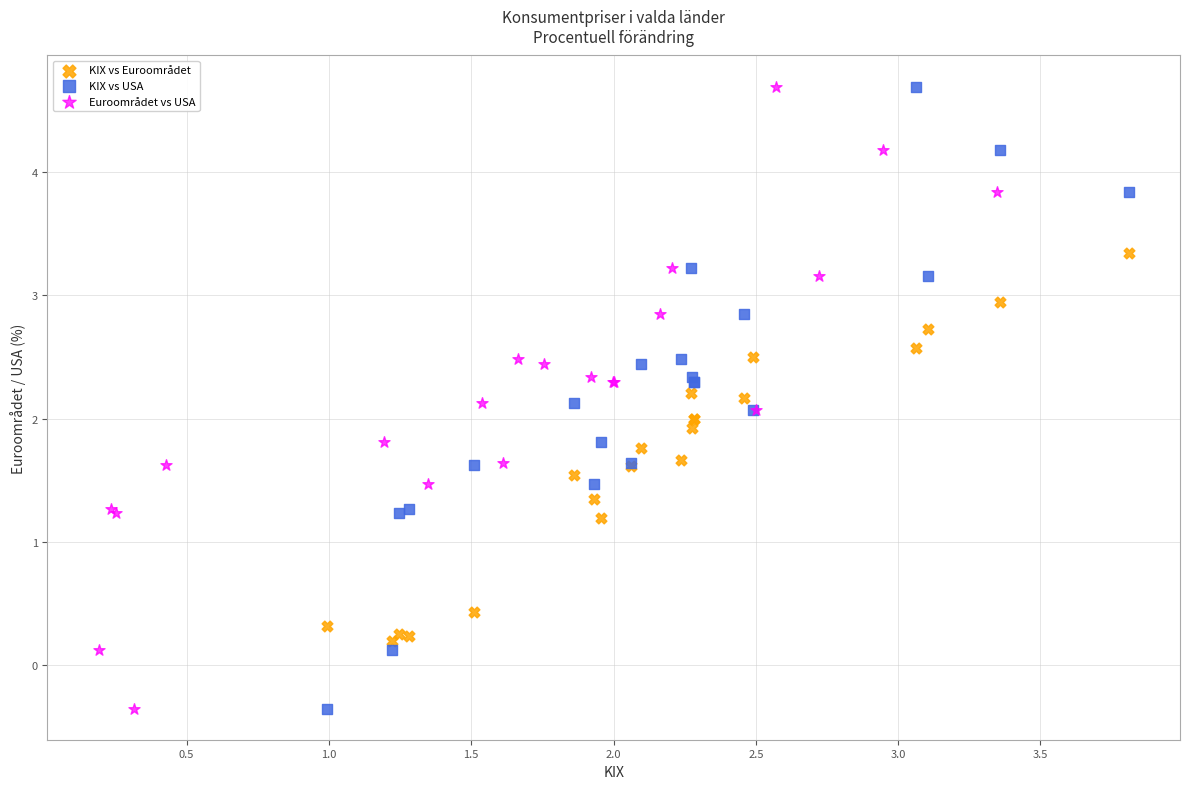

What are all the series names shown in the legend?

KIX vs Euroområdet, KIX vs USA, Euroområdet vs USA